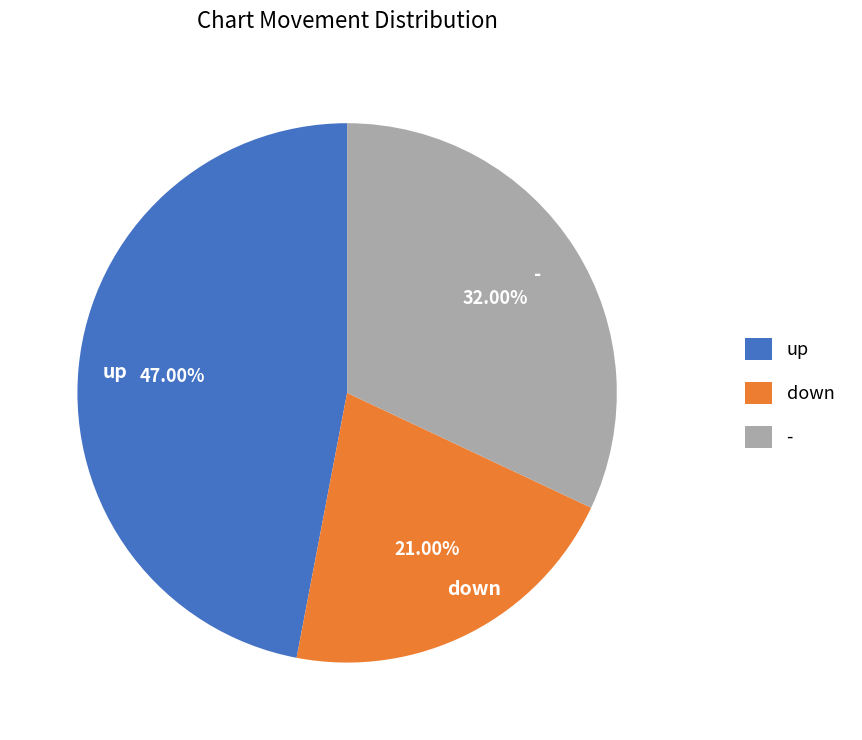

Which category has the smallest portion of the pie?

down